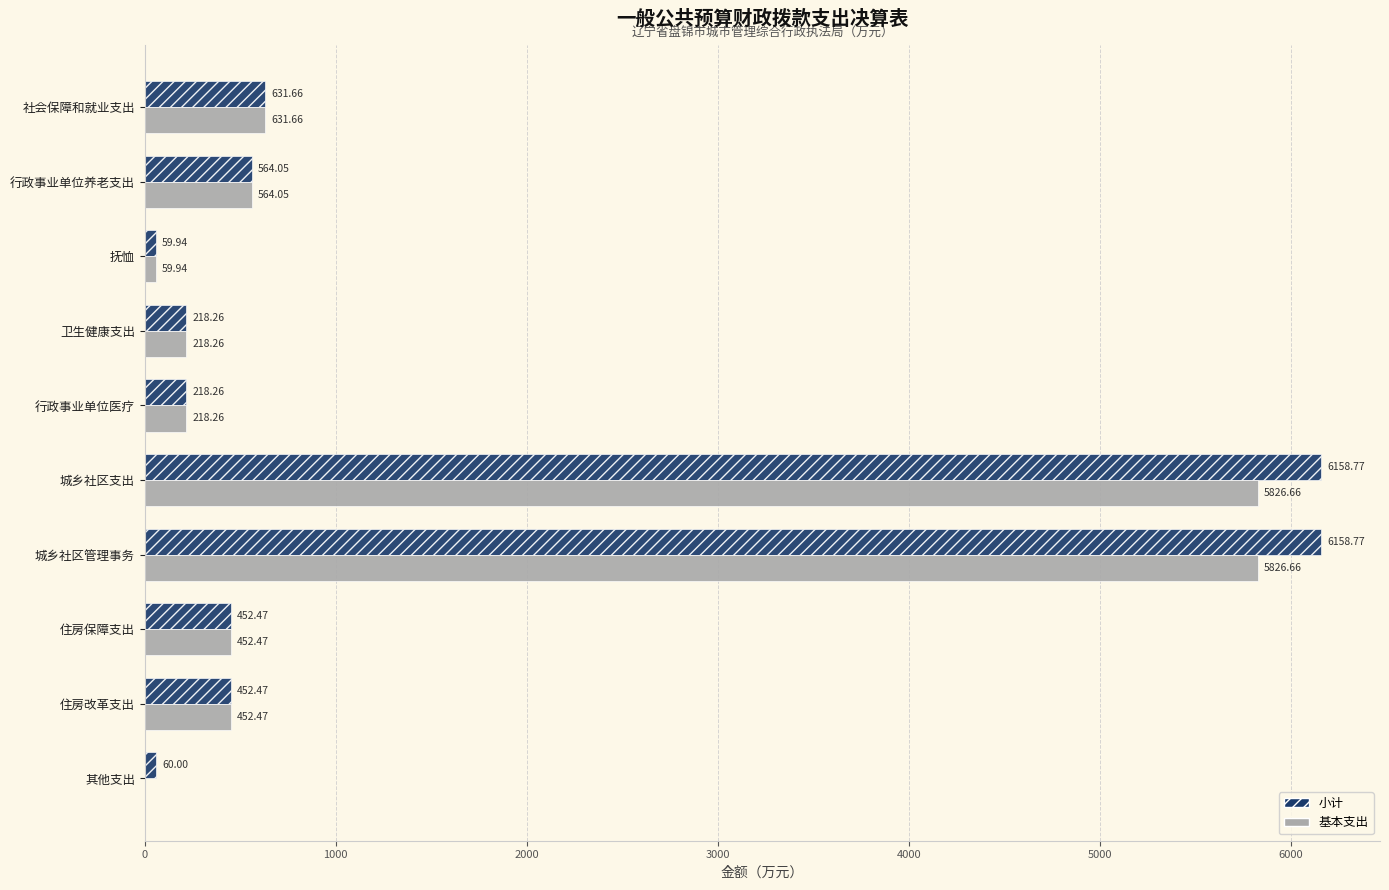

Which series has the largest total across all categories?

小计